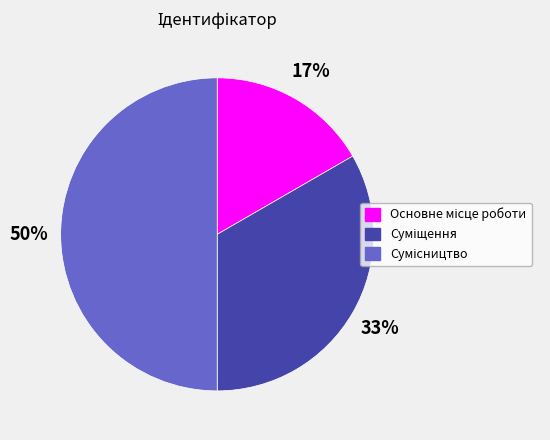

To the nearest percent, what is the difference between the largest and smallest slice percentages?

33%